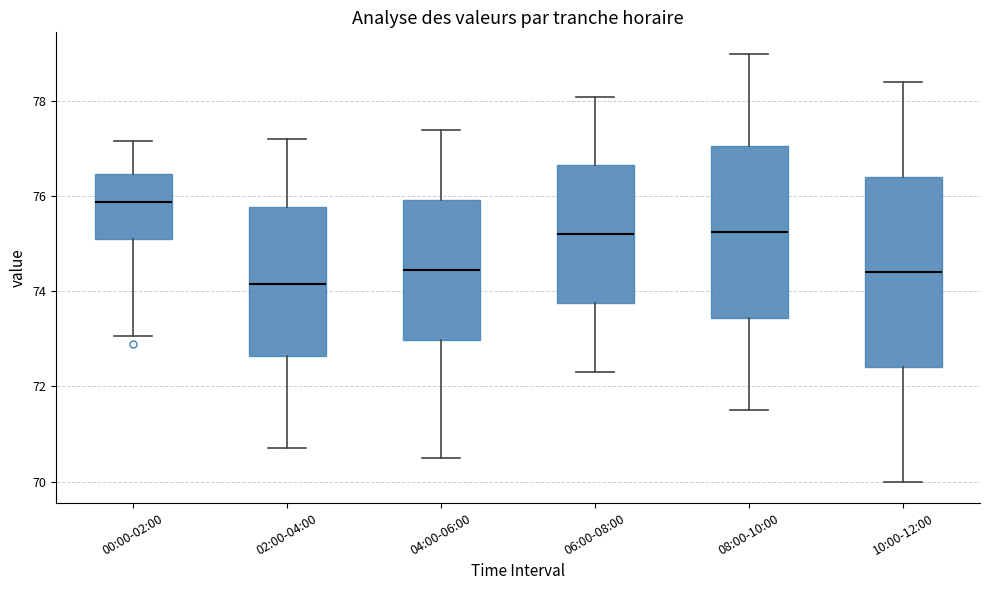

Reading left to right, transcribe this box plot: for each box, give where its median line is, the range the box spans, and where its two whiskers end, as read against the y-axis. The values are not printed on the chart, so give them approximately, as read against the axis.

00:00-02:00: median 75.8, box 75.2 to 76.4, whiskers 73.0 to 77.2
02:00-04:00: median 74.2, box 72.6 to 75.8, whiskers 70.8 to 77.2
04:00-06:00: median 74.4, box 73.0 to 76.0, whiskers 70.6 to 77.4
06:00-08:00: median 75.2, box 73.8 to 76.6, whiskers 72.4 to 78.2
08:00-10:00: median 75.2, box 73.4 to 77.0, whiskers 71.6 to 79.0
10:00-12:00: median 74.4, box 72.4 to 76.4, whiskers 70.0 to 78.4